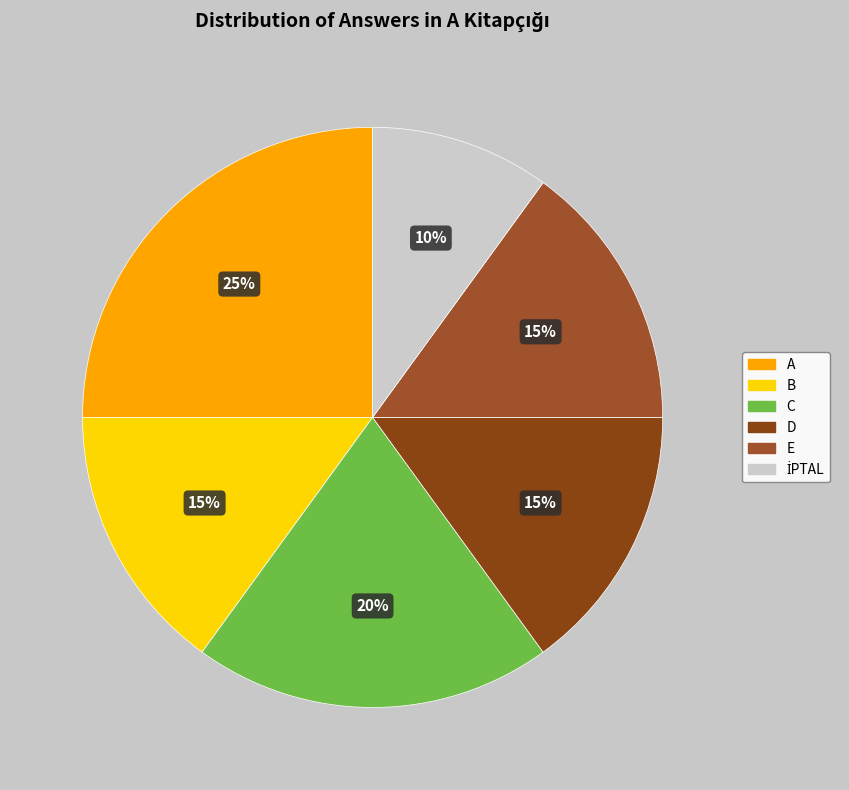

The A slice represents 16% of the pie. True or false?

False